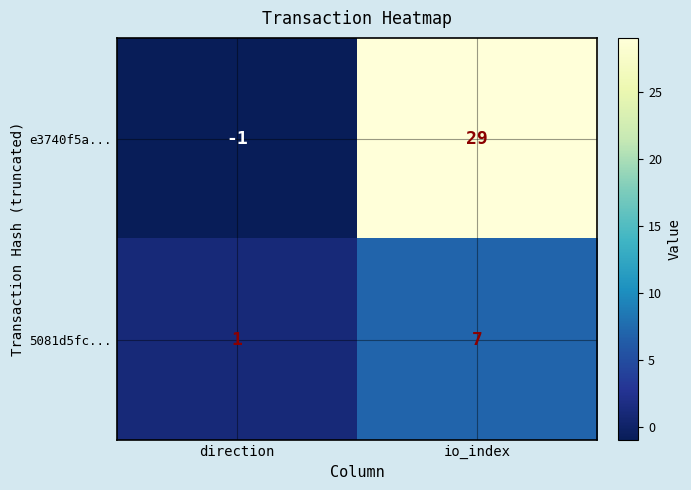

How many distinct data groups are displayed?

2